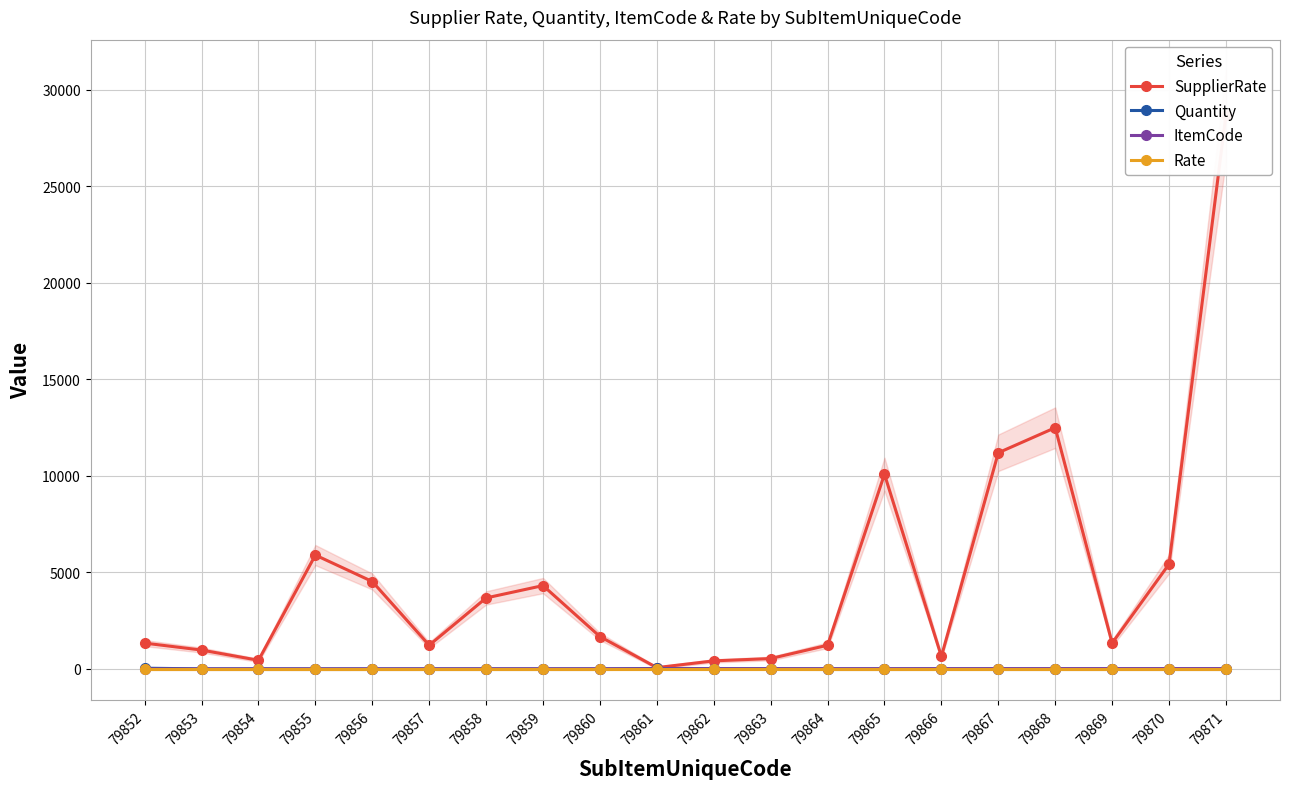

In SupplierRate, how many points are higher than both neighbors (excluding endpoints)?

4